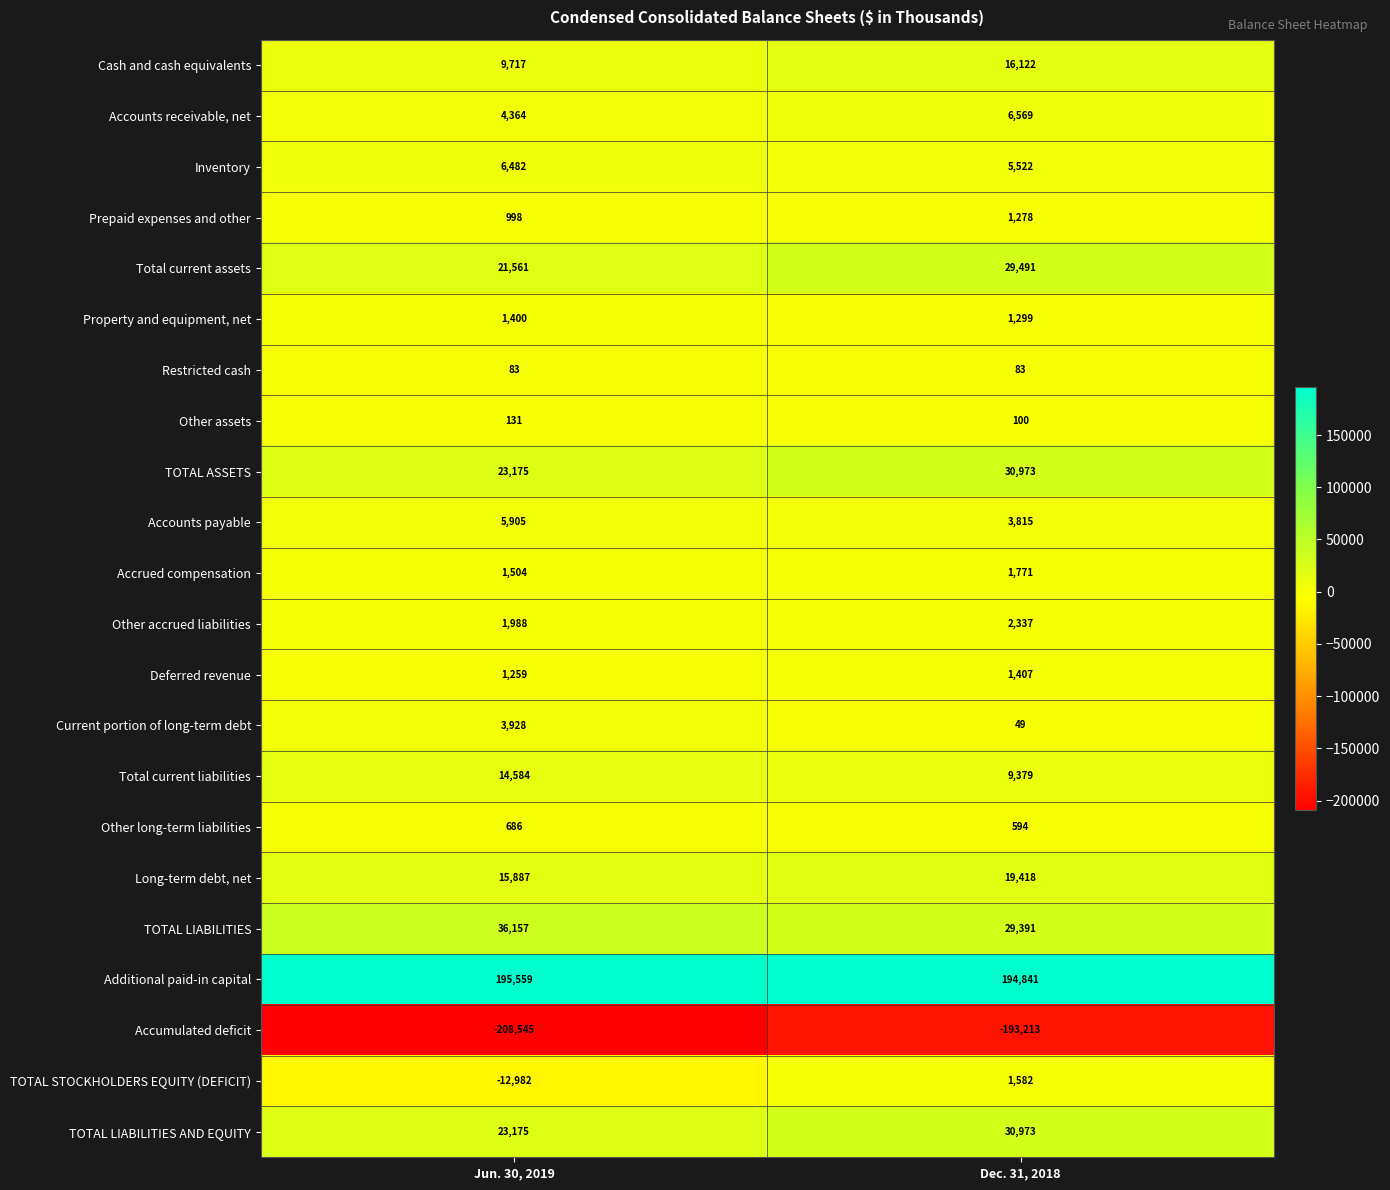

What is the maximum value shown in the chart?

195559